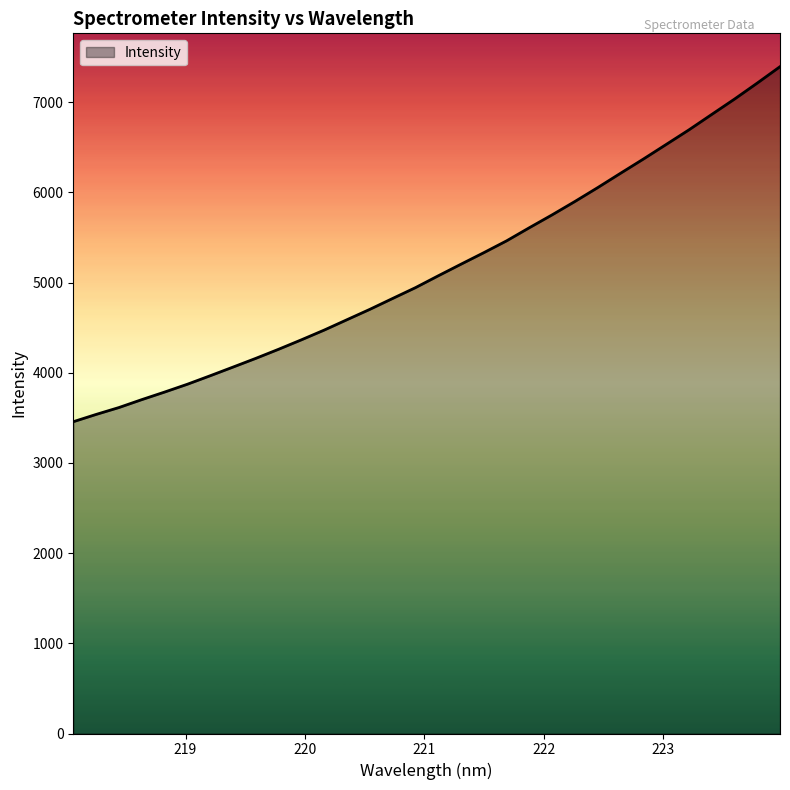

What is the difference between the maximum and minimum values?

3937.5